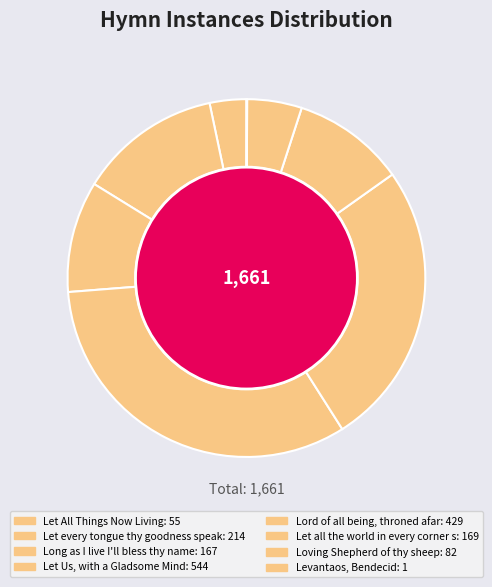

Count the number of slices in the pie.

8